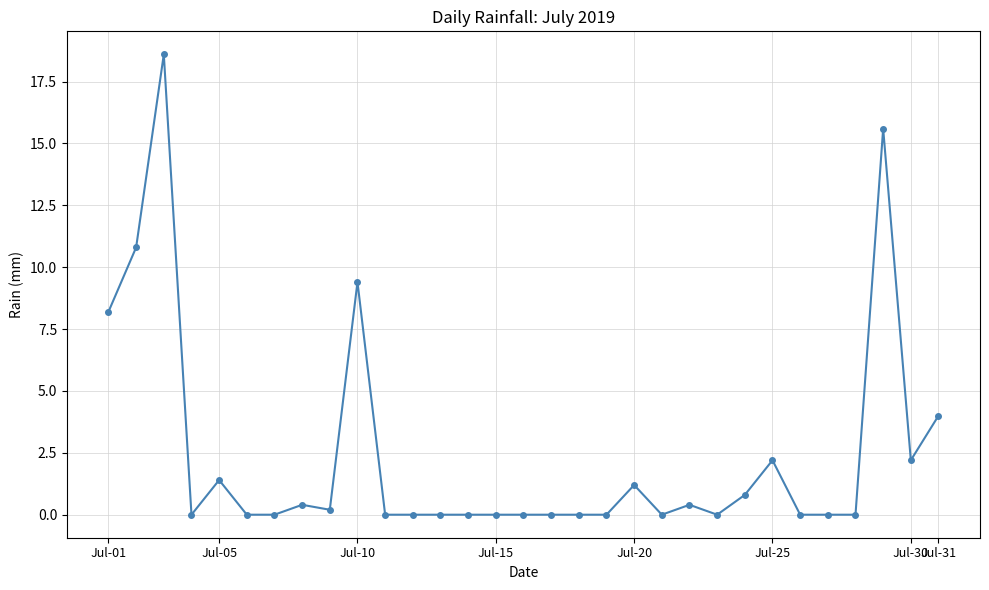

What is the difference between the maximum and minimum values?

18.6